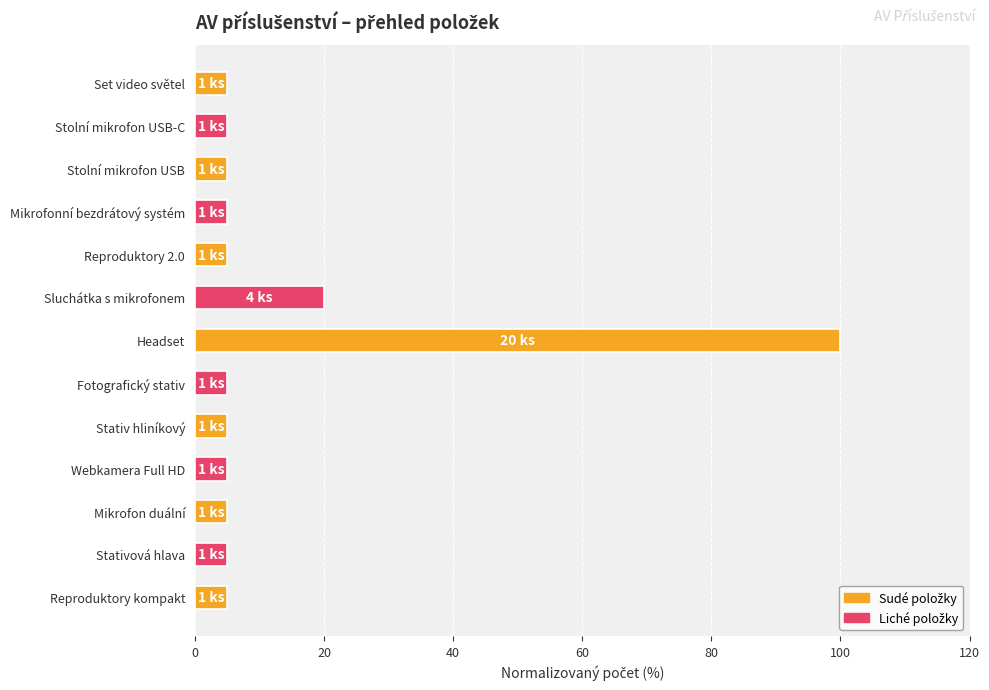

Reading top to bottom, transcribe all the data shown in this chart.

Set video světel=5	Stolní mikrofon USB-C=5	Stolní mikrofon USB=5	Mikrofonní bezdrátový systém=5	Reproduktory 2.0=5	Sluchátka s mikrofonem=20	Headset=100	Fotografický stativ=5	Stativ hliníkový=5	Webkamera Full HD=5	Mikrofon duální=5	Stativová hlava=5	Reproduktory kompakt=5